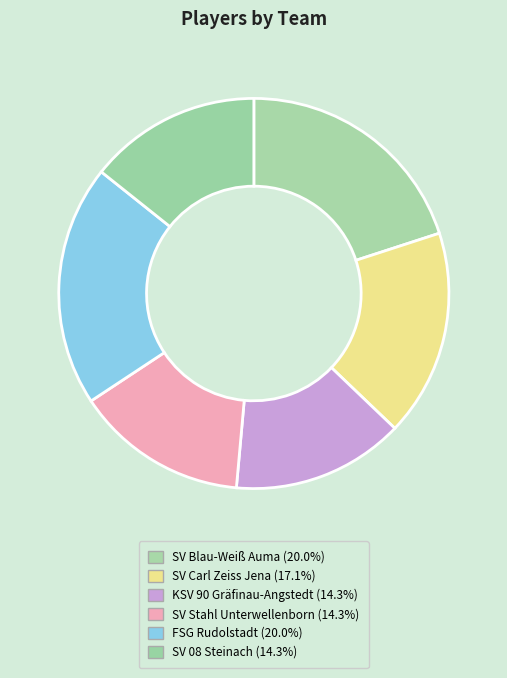

Does any single category account for the majority?

No